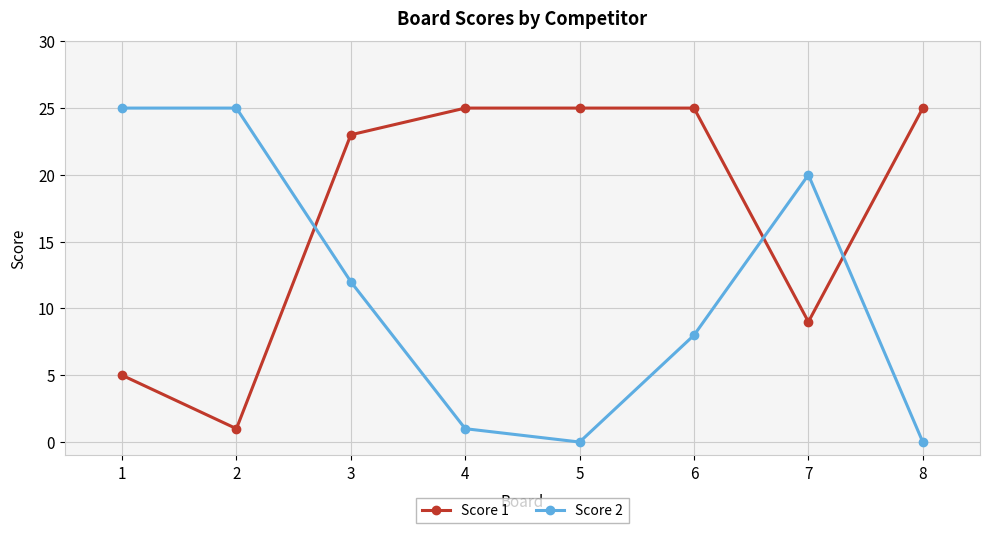

Which series ends up on top after the final intersection of Score 1 and Score 2?

Score 1